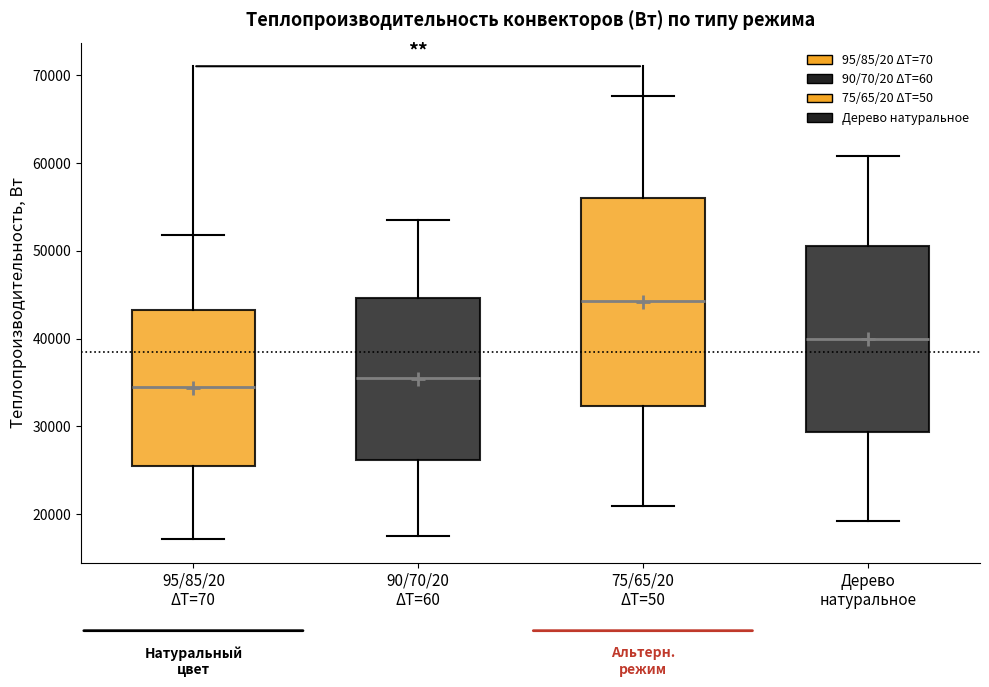

Reading left to right, read every box against the y-axis: the position of its median line, the range the box covers, and the ends of its whiskers. The values are not printed on the chart, so give them approximately, as read against the axis.

95/85/20 ΔT=70: median 34000, box 26000 to 43000, whiskers 17000 to 52000
90/70/20 ΔT=60: median 35000, box 26000 to 45000, whiskers 18000 to 53000
75/65/20 ΔT=50: median 44000, box 32000 to 56000, whiskers 21000 to 68000
Дерево натуральное: median 40000, box 29000 to 51000, whiskers 19000 to 61000